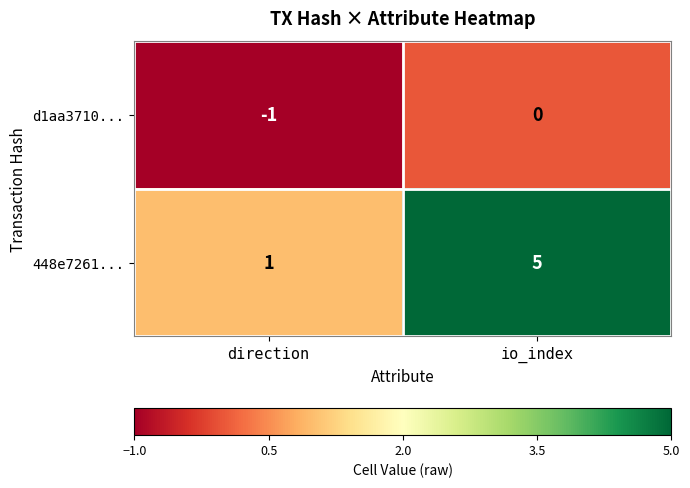

How many categories are shown in the chart?

2